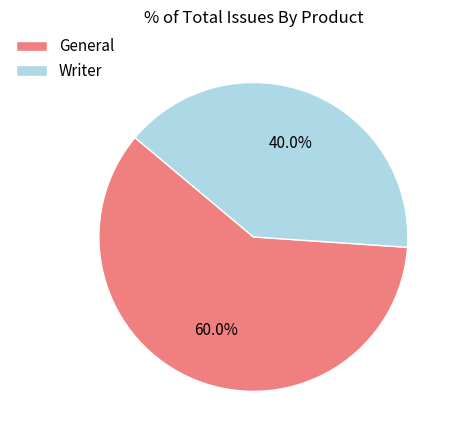

Which slice represents more than half of the pie?

General